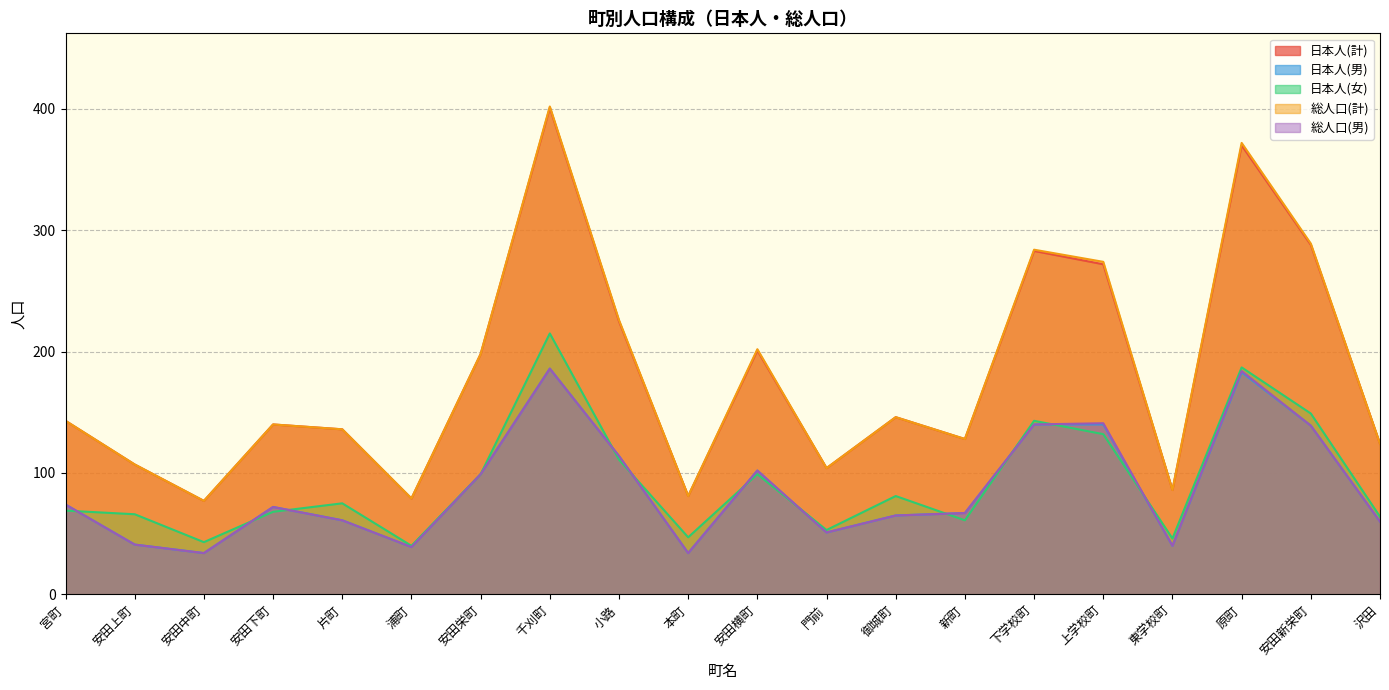

True or false: 日本人(計) and 日本人(男) cross at least once.

False